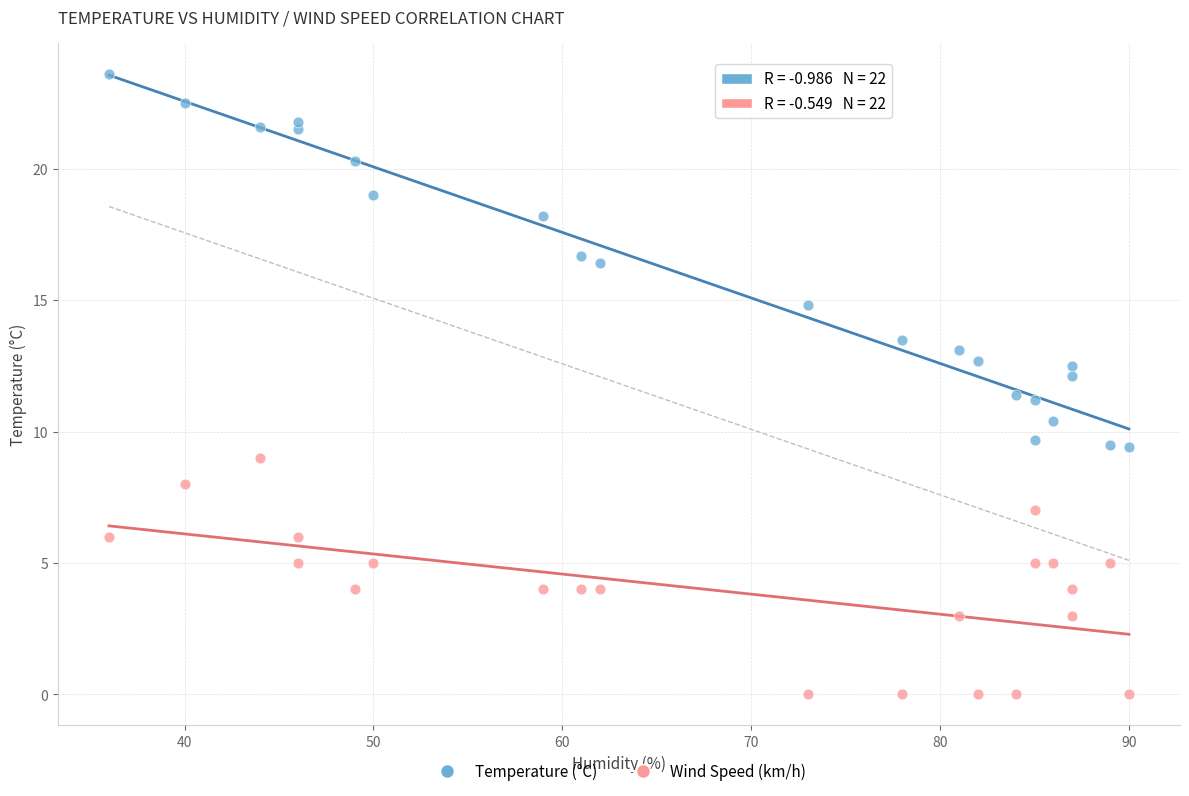

Which series has the largest Y range (max minus min)?

Temperature (°C)